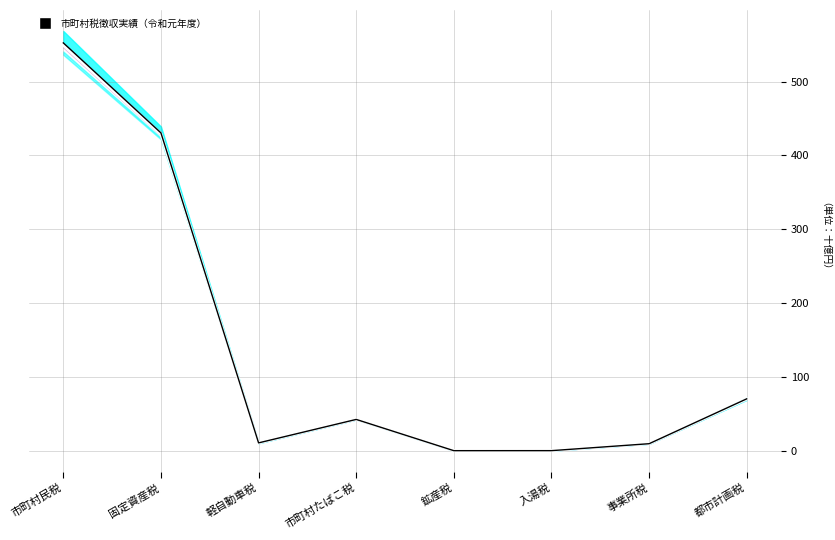

What is the average value of the 現年課税分(A)_line series?

139.4